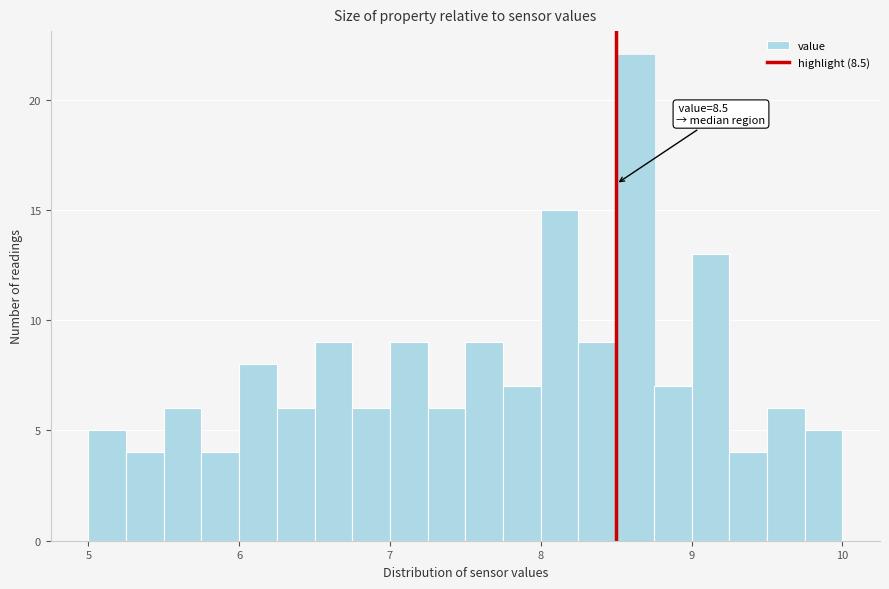

Around what value on the x-axis is the tallest bar? Give the approximate position of its centre, as read against the axis.

8.6